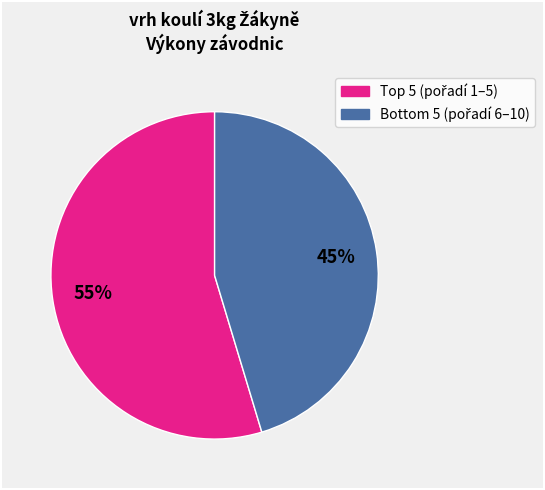

To the nearest percent, what is the average slice percentage?

50%